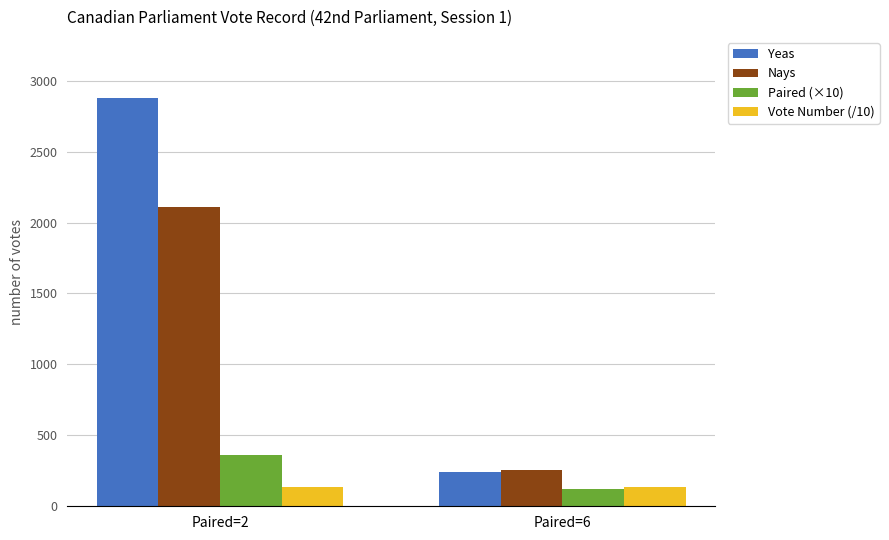

The value of Vote Number (/10) at Paired=2 is 136. True or false?

True